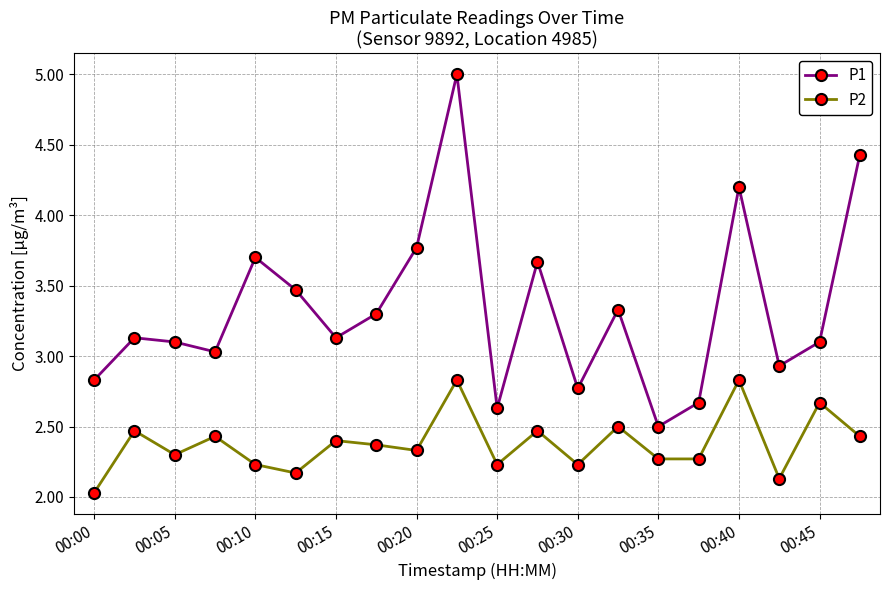

Rank the series by their average value, from highest to lowest.

P1, P2